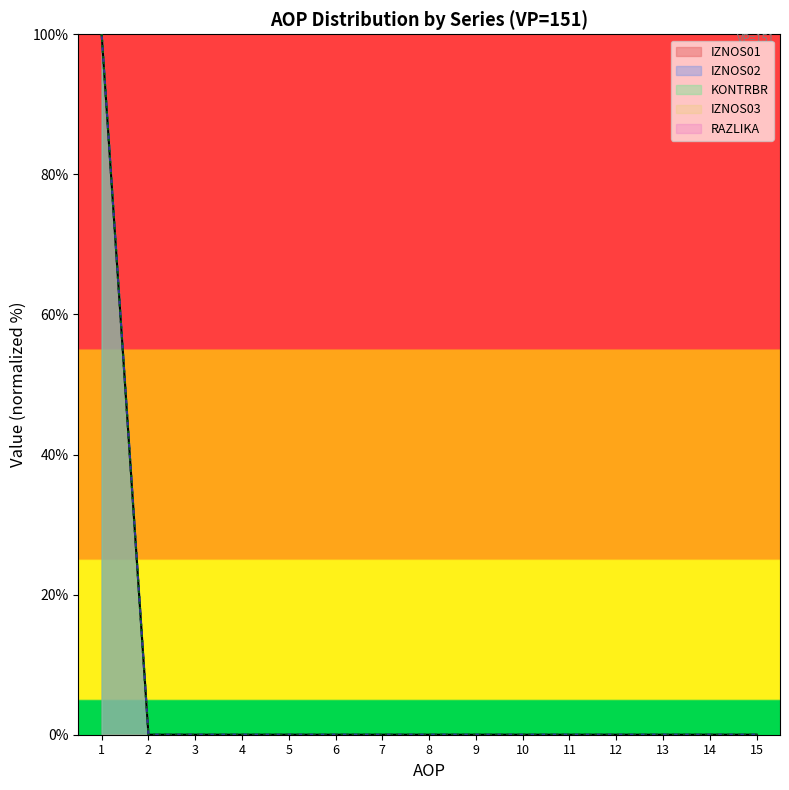

True or false: KONTRBR line and IZNOS01 line cross at least once.

False